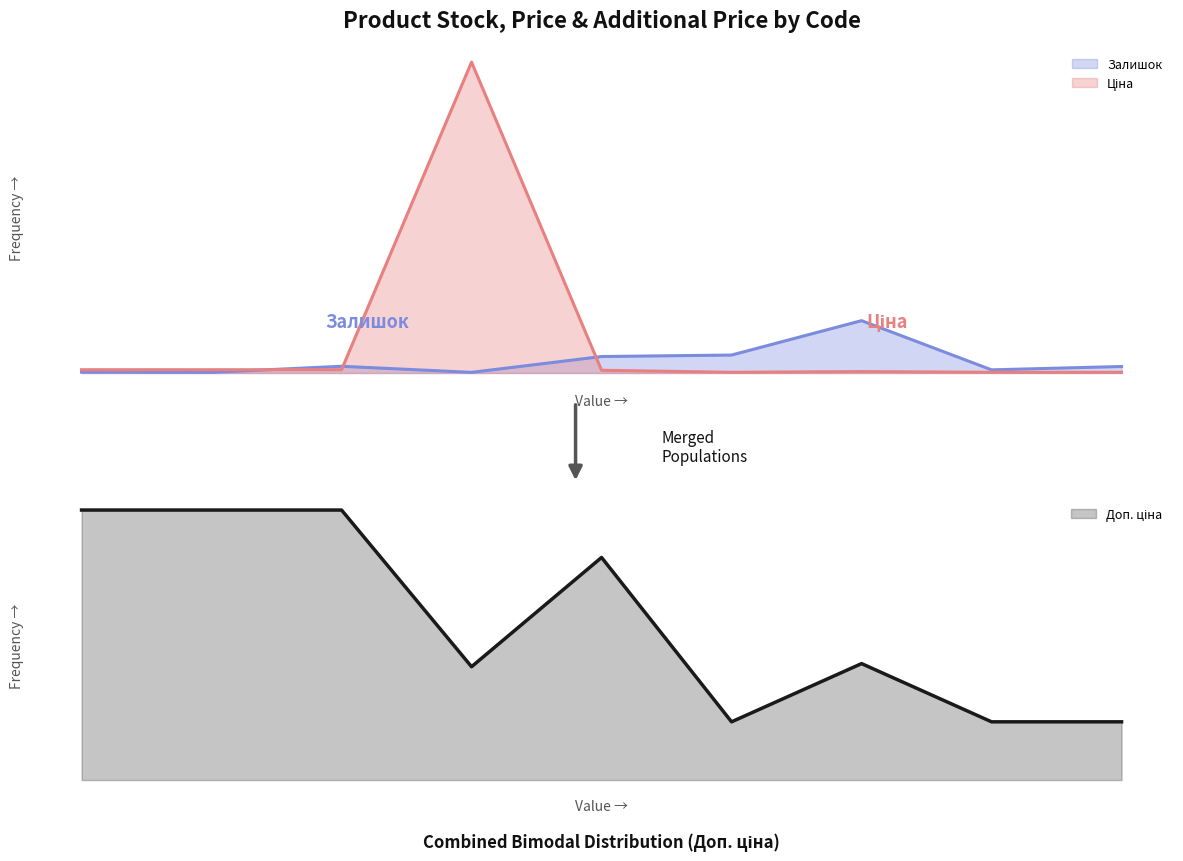

Which series has the largest range (max minus min)?

Доп. ціна